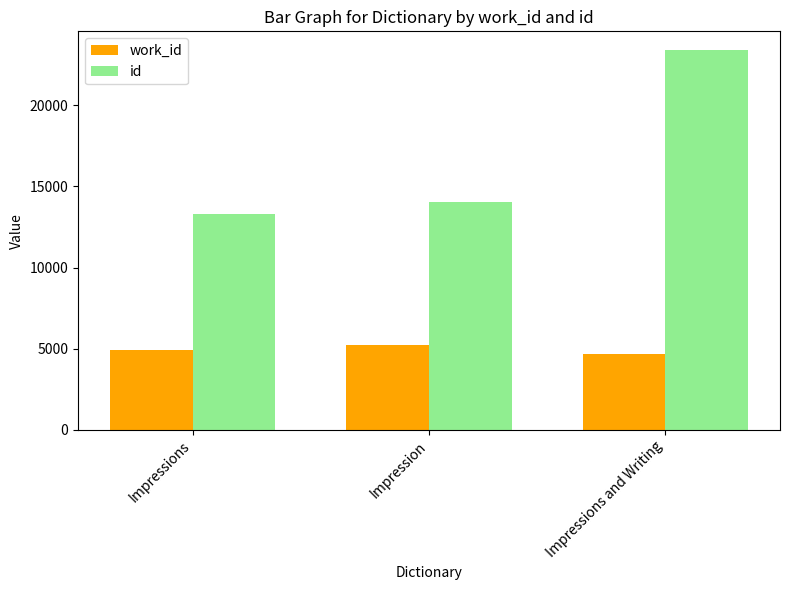

Reading left to right, list all the values displayed in this chart.

work_id: Impressions=4931	Impression=5225	Impressions and Writing=4702
id: Impressions=13271	Impression=14056	Impressions and Writing=23381